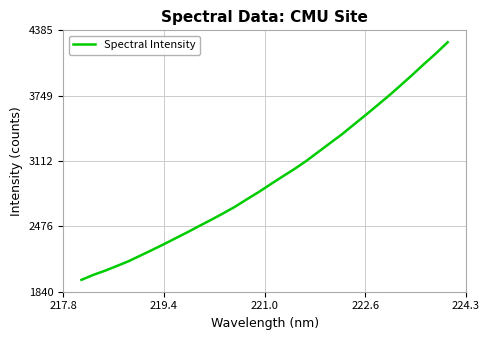

What is the maximum value shown in the chart?

4269.3